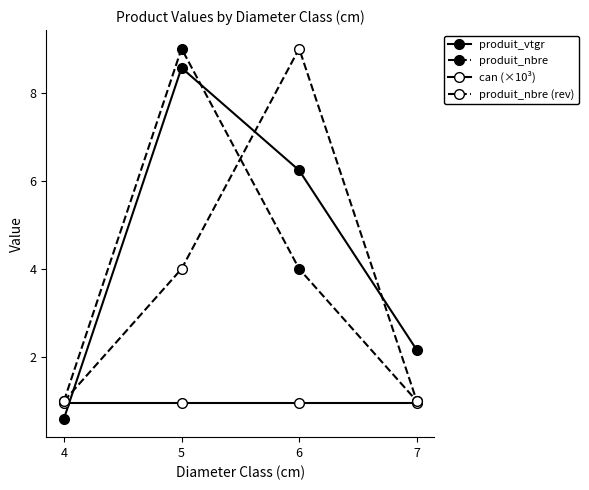

How many distinct data groups are displayed?

4